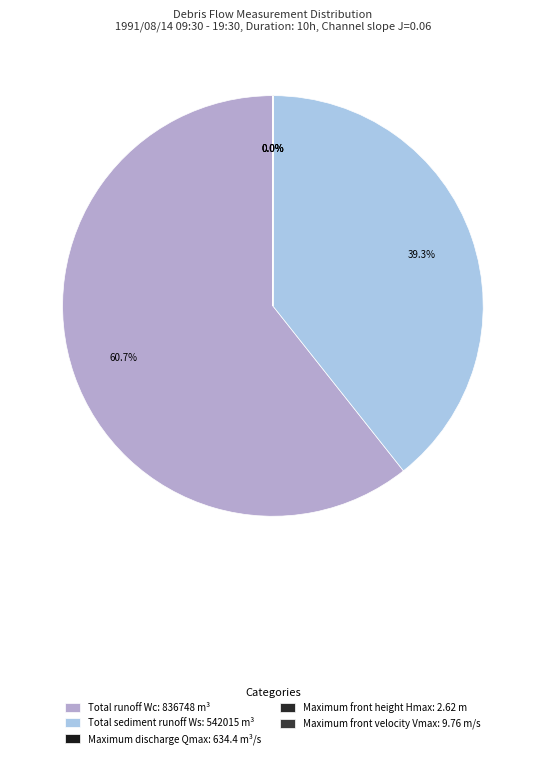

To the nearest percent, what is the difference between the largest and smallest slice percentages?

61%